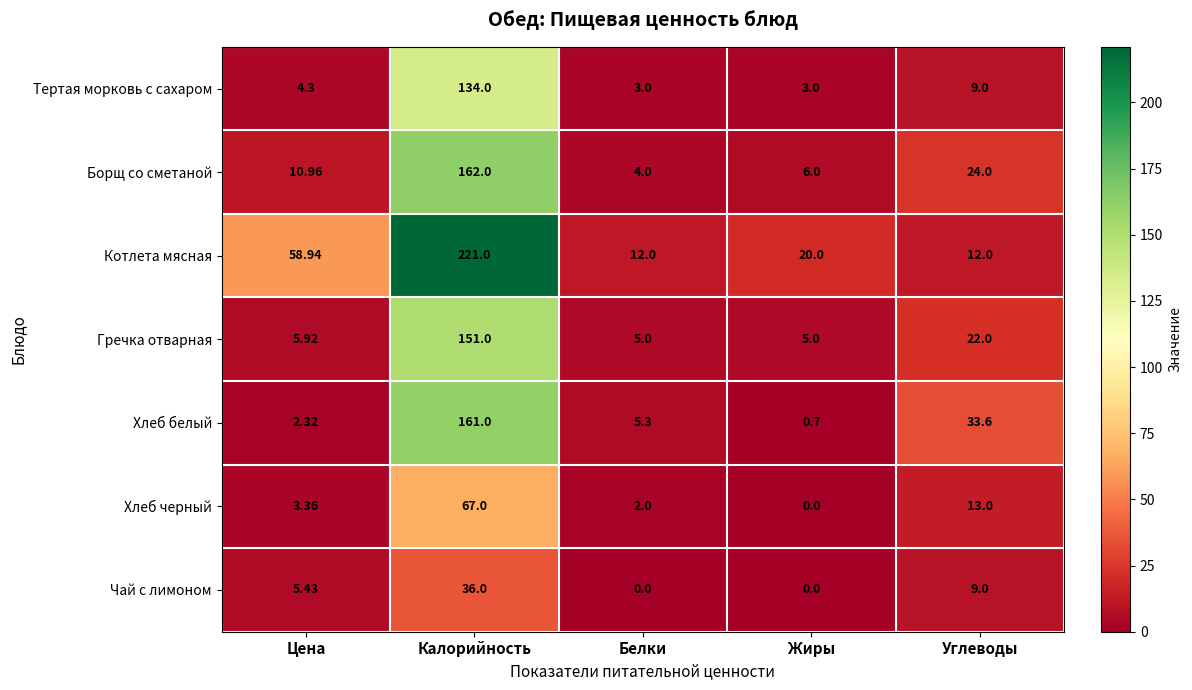

What is the maximum value shown in the chart?

221.0